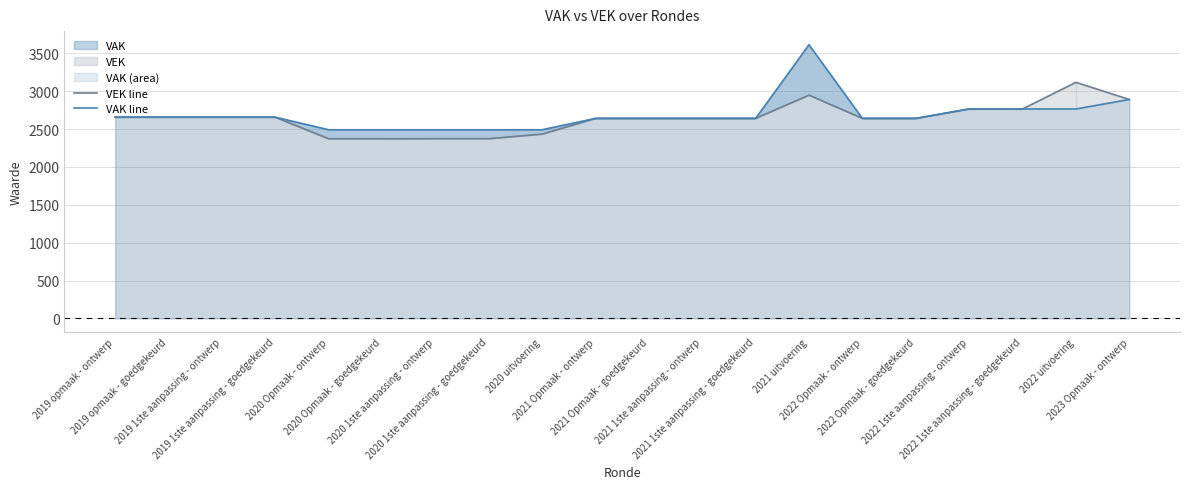

Which category has the lowest value across all series?

2020 Opmaak - ontwerp